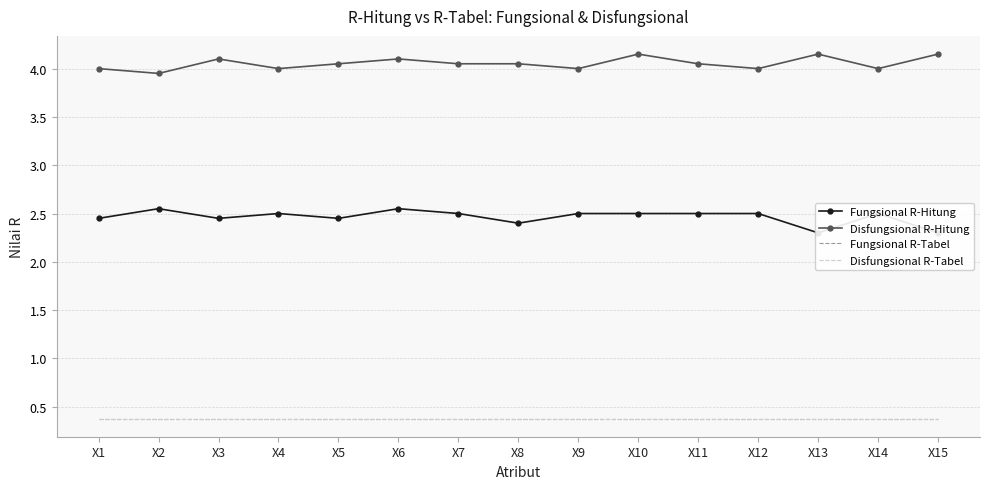

What is the value of the Disfungsional R-Hitung point at the 8th from the left?

4.0